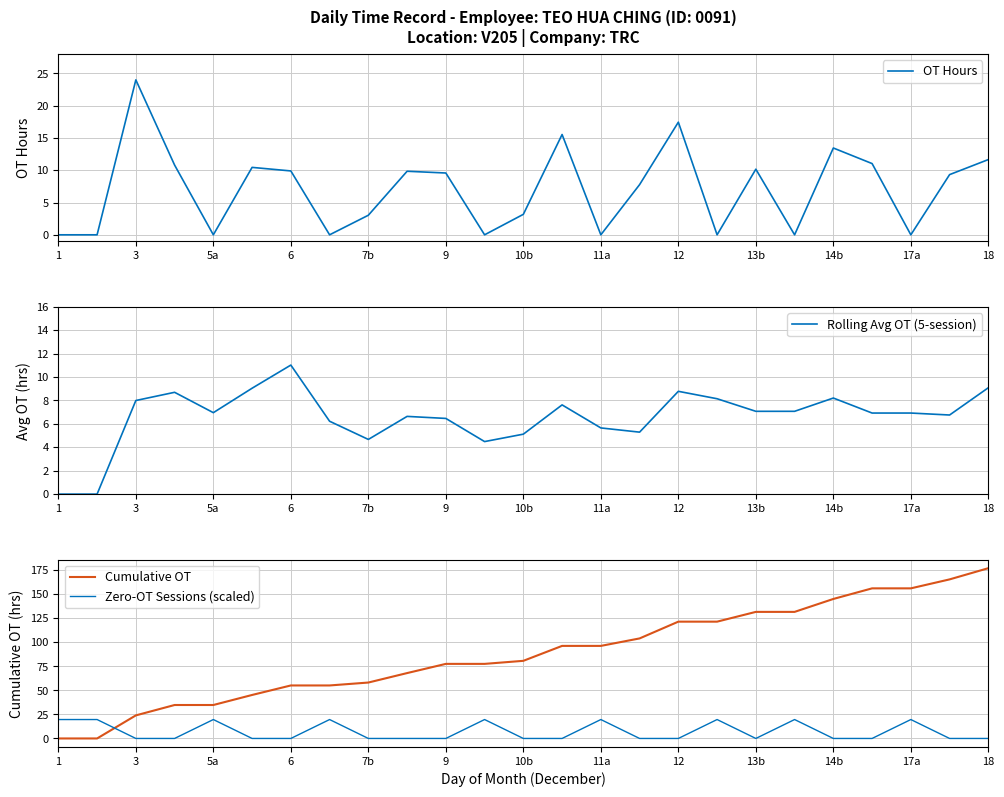

Reading left to right, list all the values displayed in this chart.

OT Hours: 0.0	0.0	24.0	10.8	0.0	10.4	9.9	0.0	3.0	9.8	9.6	0.0	3.2	15.5	0.0	7.8	17.4	0.0	10.2	0.0	13.4	11.0	0.0	9.3	11.7
Rolling Avg OT (5-session): 0.0	0.0	8.0	8.7	7.0	9.0	11.0	6.2	4.7	6.6	6.5	4.5	5.1	7.6	5.7	5.3	8.8	8.1	7.1	7.1	8.2	6.9	6.9	6.8	9.1
Cumulative OT: 0.0	0.0	24.0	34.8	34.8	45.2	55.1	55.1	58.1	68.0	77.6	77.6	80.7	96.3	96.3	104.0	121.5	121.5	131.6	131.6	145.1	156.1	156.1	165.4	177.1
Zero-OT Sessions (scaled): 19.7	19.7	0.0	0.0	19.7	0.0	0.0	19.7	0.0	0.0	0.0	19.7	0.0	0.0	19.7	0.0	0.0	19.7	0.0	19.7	0.0	0.0	19.7	0.0	0.0